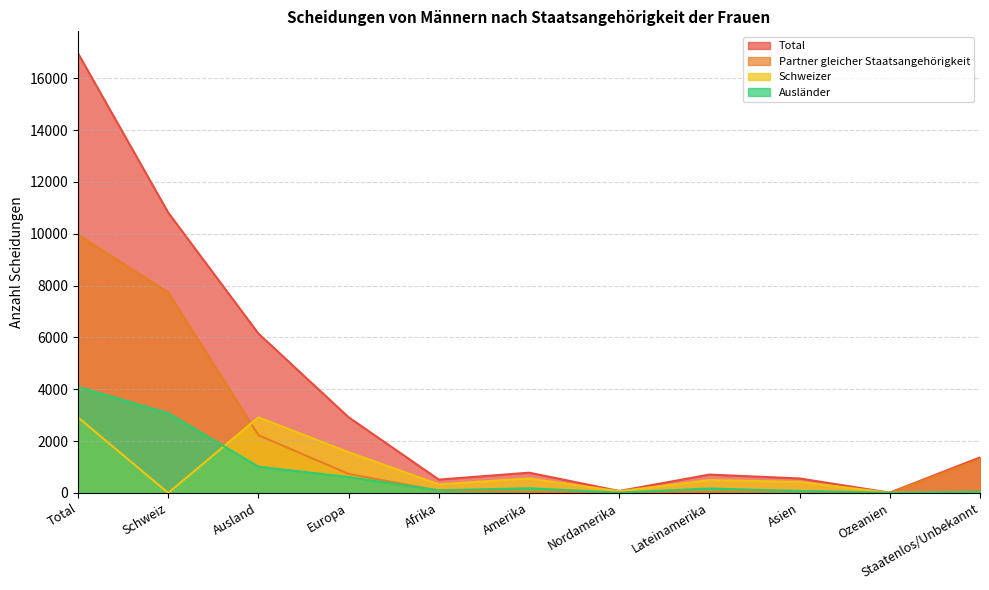

What is the sum of all Total values?

40847